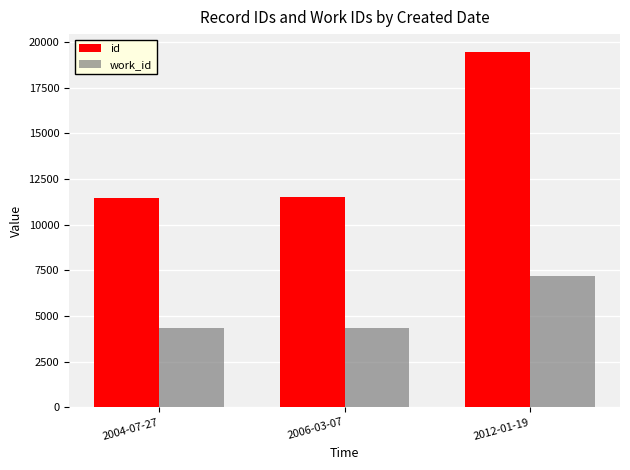

What is the difference between the maximum and minimum values in the work_id series?

2805